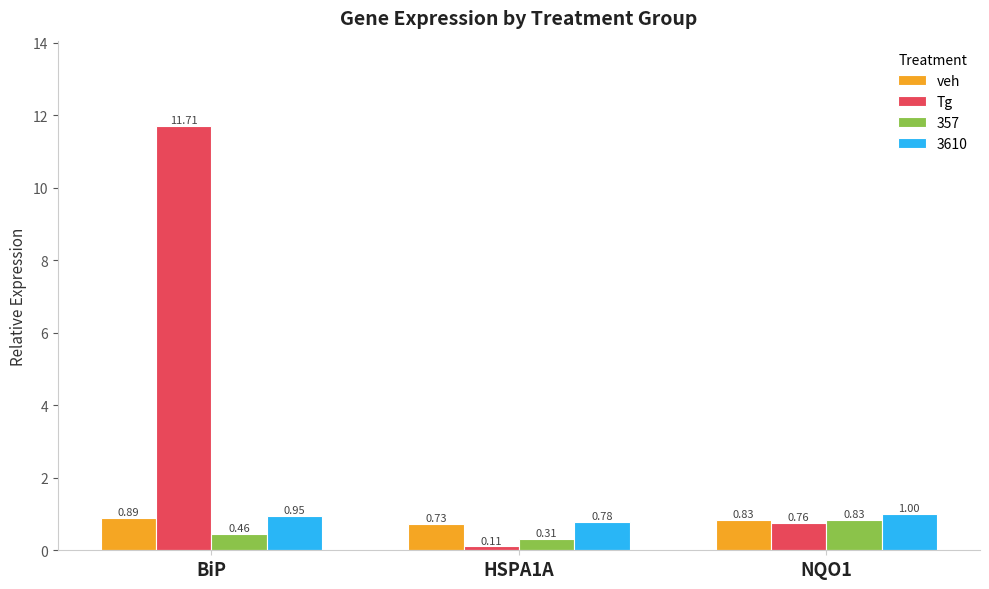

Rank the series at HSPA1A from lowest to highest value.

Tg, 357, veh, 3610